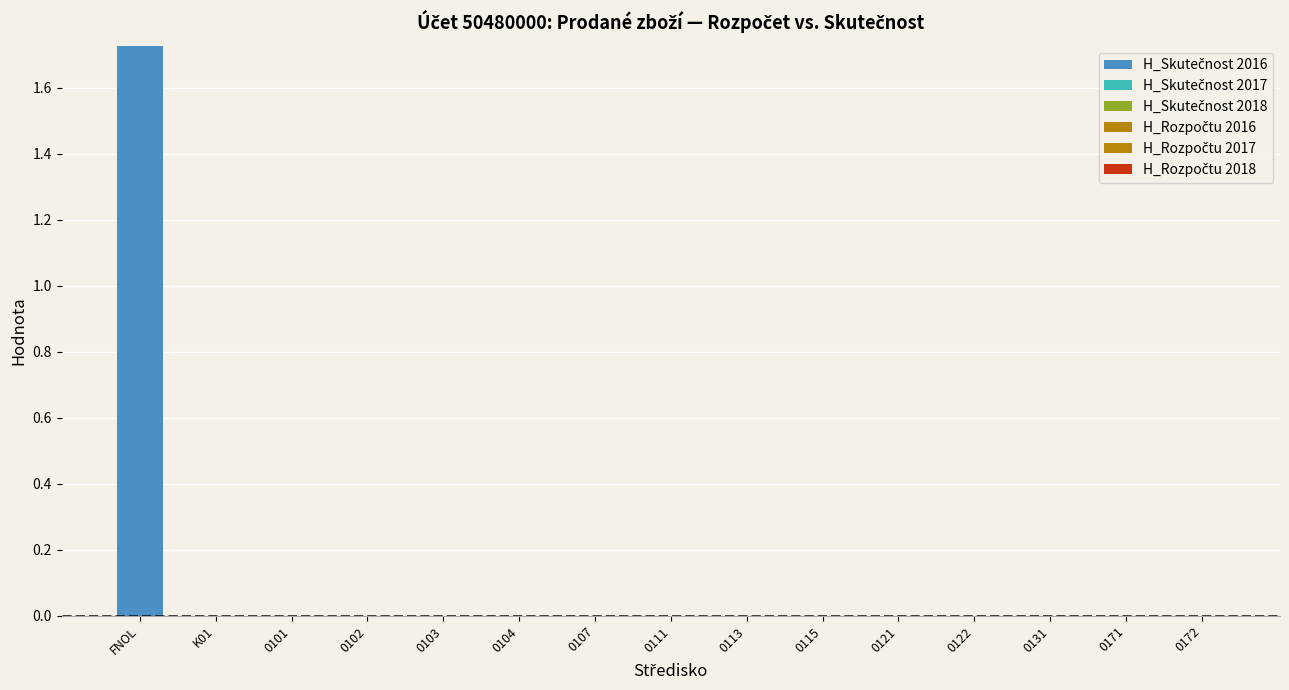

Count the number of categories in the chart.

15